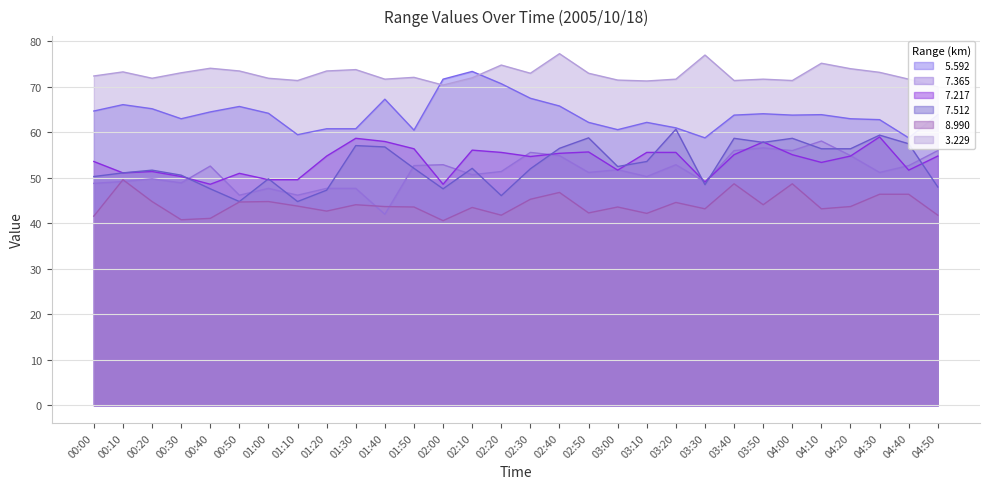

What is the highest value of the   3.229 series?

77.3